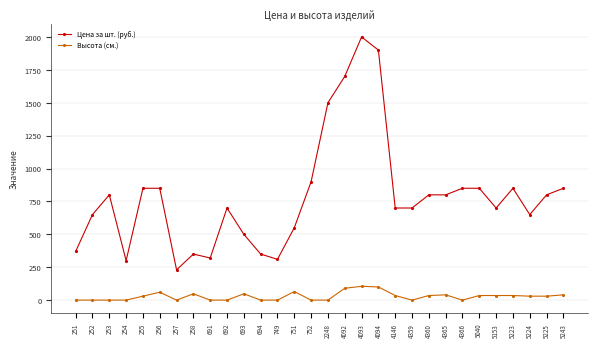

At which category does Цена за шт. (руб.) reach its first local valley?

254